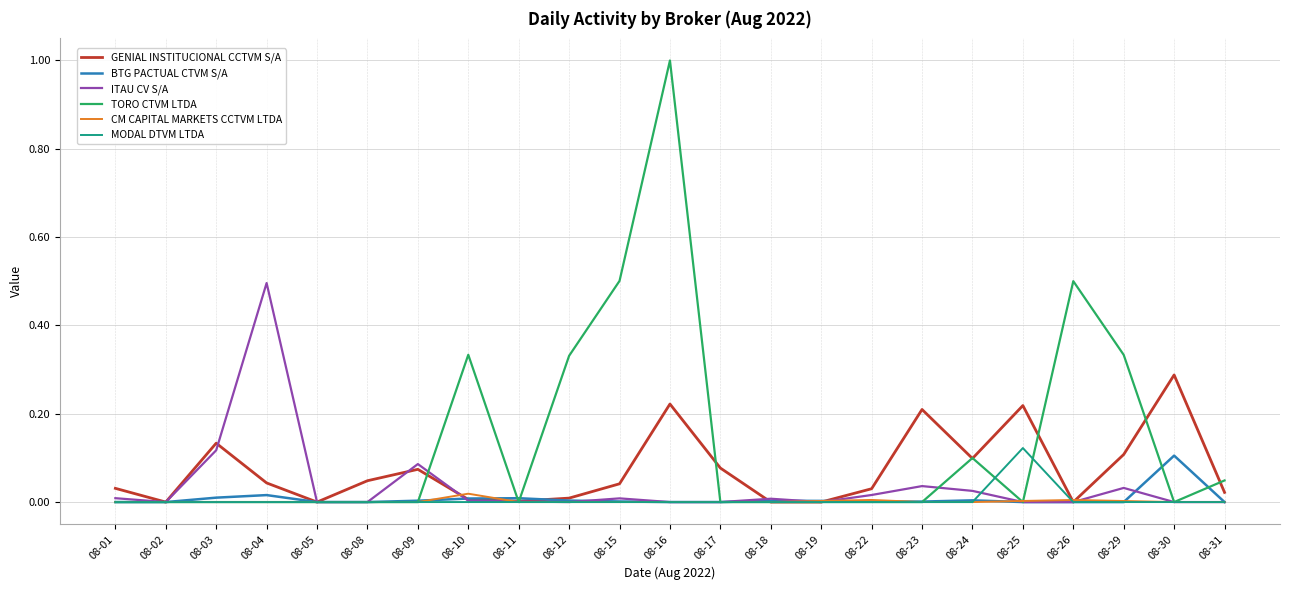

Which series has the largest range (max minus min)?

TORO CTVM LTDA